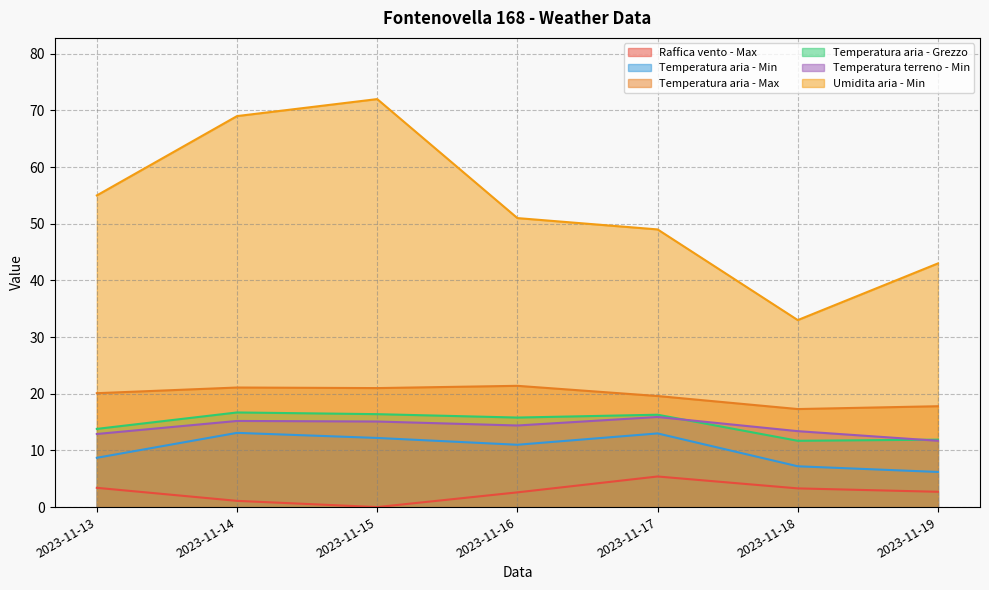

Does the chart display data point markers on the line(s)?

No